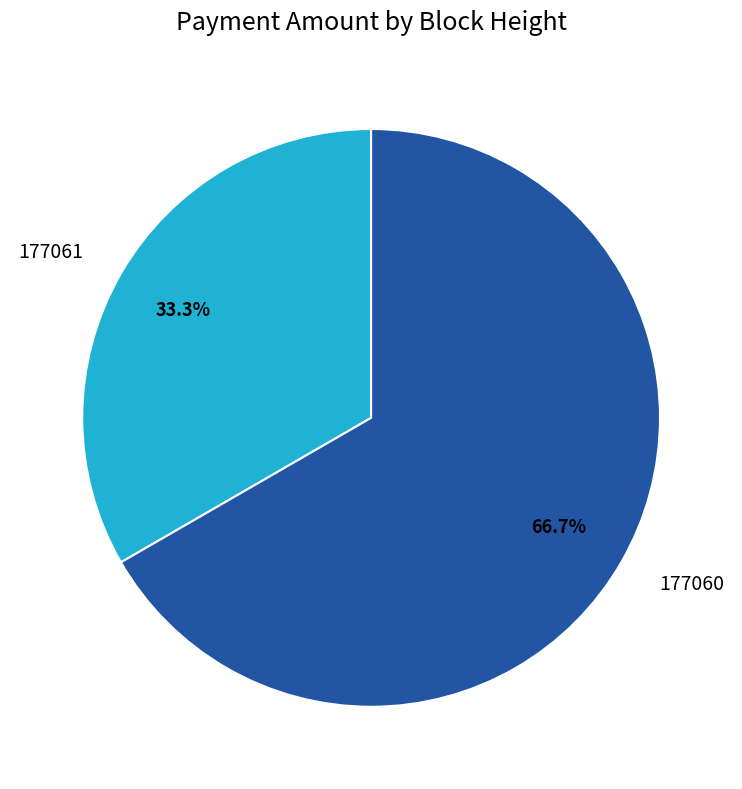

Which category has the smallest portion of the pie?

177061